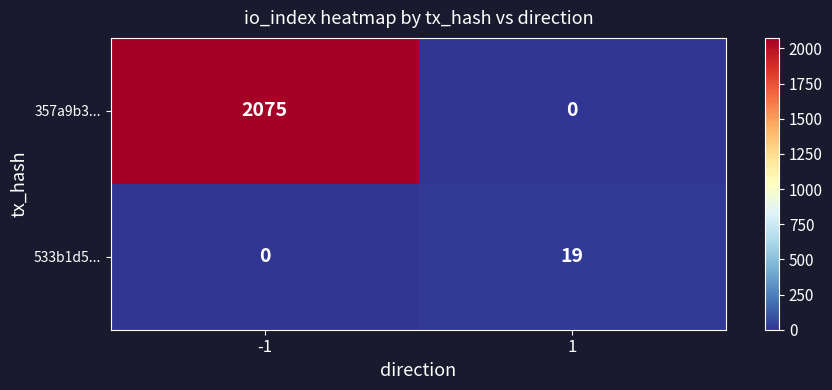

Reading left to right, extract all data points from this chart.

357a9b3...: -1=2075	1=0
533b1d5...: -1=0	1=19